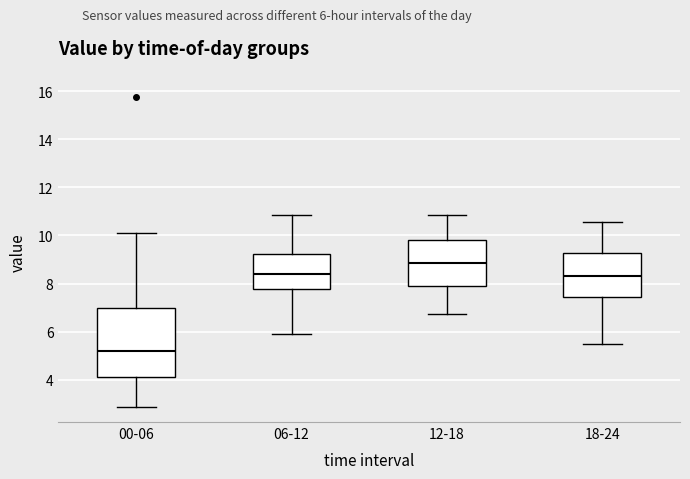

Reading left to right, read every box against the y-axis: the position of its median line, the range the box covers, and the ends of its whiskers. The values are not printed on the chart, so give them approximately, as read against the axis.

00-06: median 5.2, box 4.2 to 7.0, whiskers 2.8 to 10.2
06-12: median 8.4, box 7.8 to 9.2, whiskers 5.8 to 10.8
12-18: median 8.8, box 7.8 to 9.8, whiskers 6.8 to 10.8
18-24: median 8.4, box 7.4 to 9.2, whiskers 5.6 to 10.6